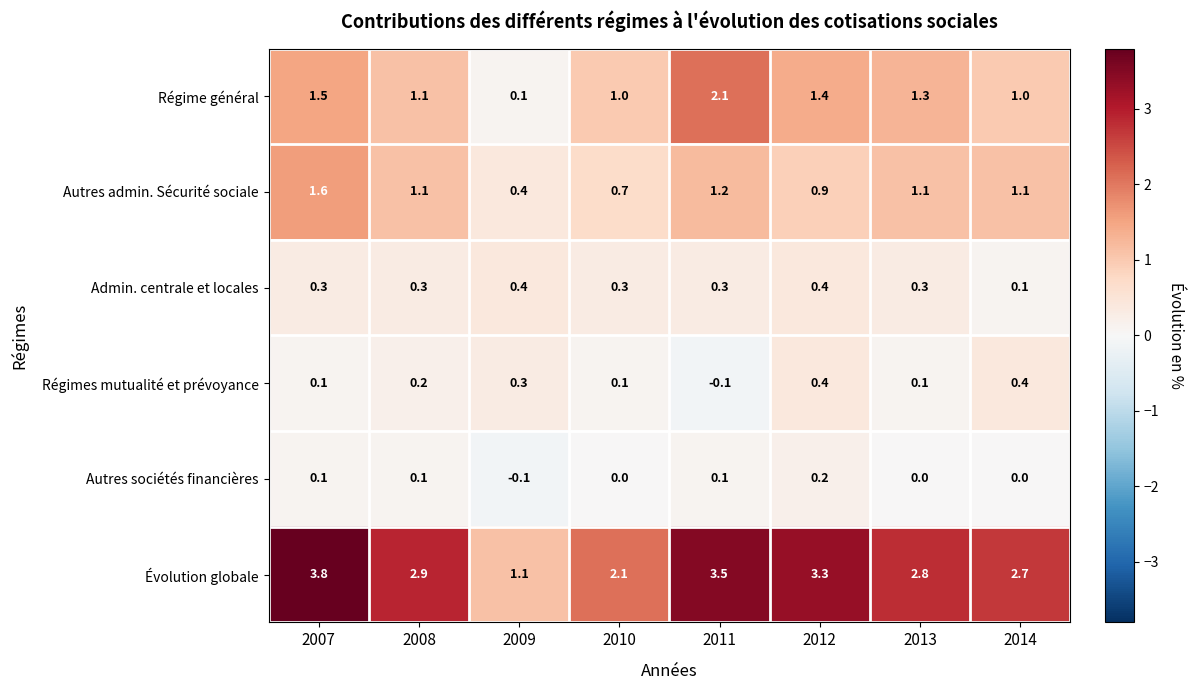

At 2011, list the series in order from smallest to largest.

Régimes mutualité et prévoyance, Autres sociétés financières, Admin. centrale et locales, Autres admin. Sécurité sociale, Régime général, Évolution globale